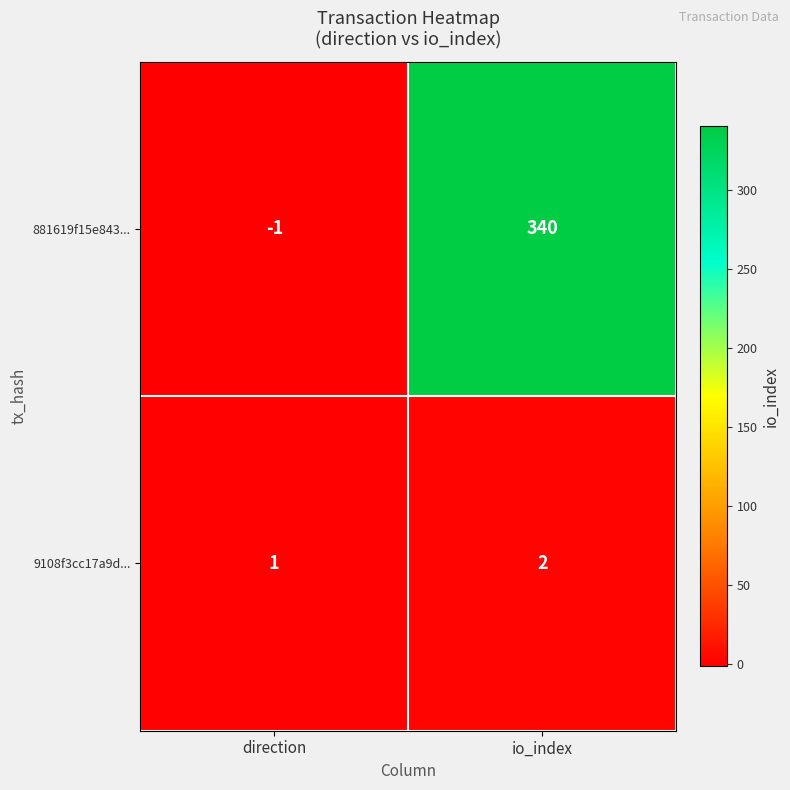

What is the difference between the 881619f15e843... values at io_index and direction?

341